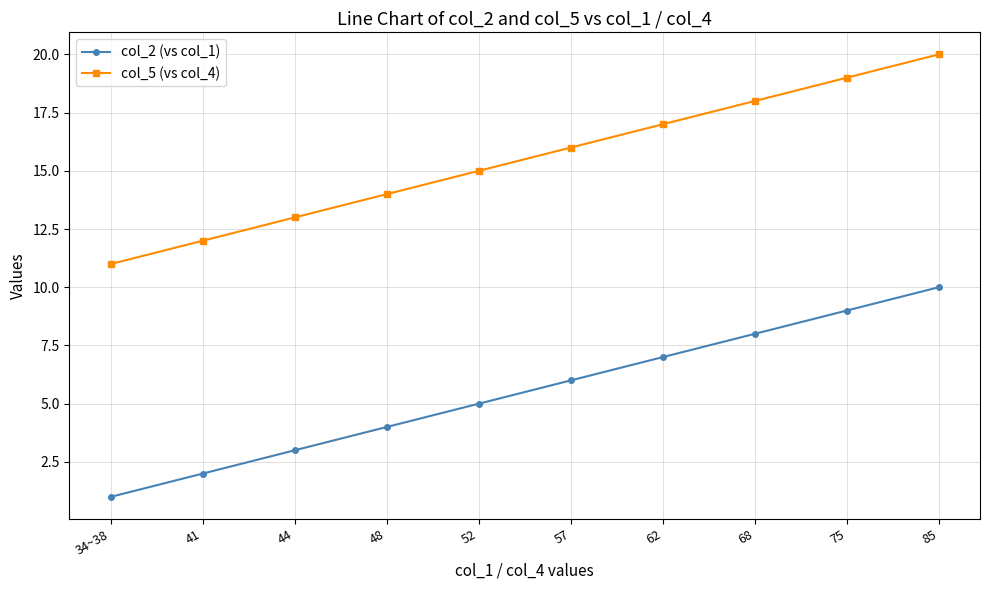

True or false: col_5 (vs col_4) has a value of 18 at 68.

True